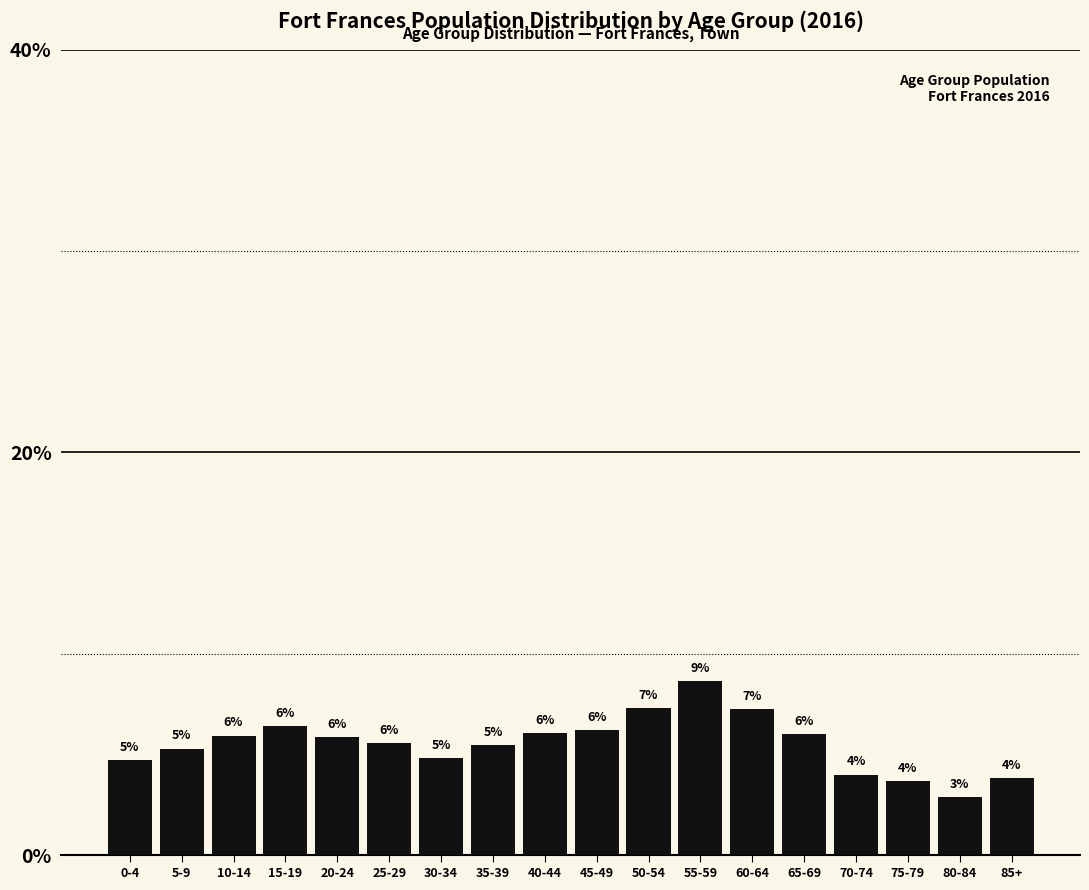

At which label does the data first exceed 5?

5-9